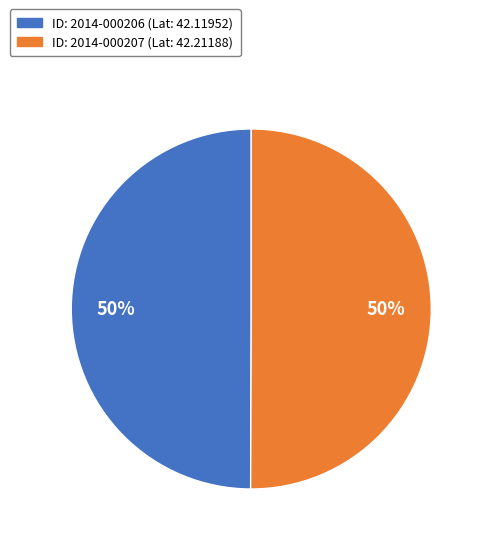

To the nearest percent, what is the average slice percentage?

50%